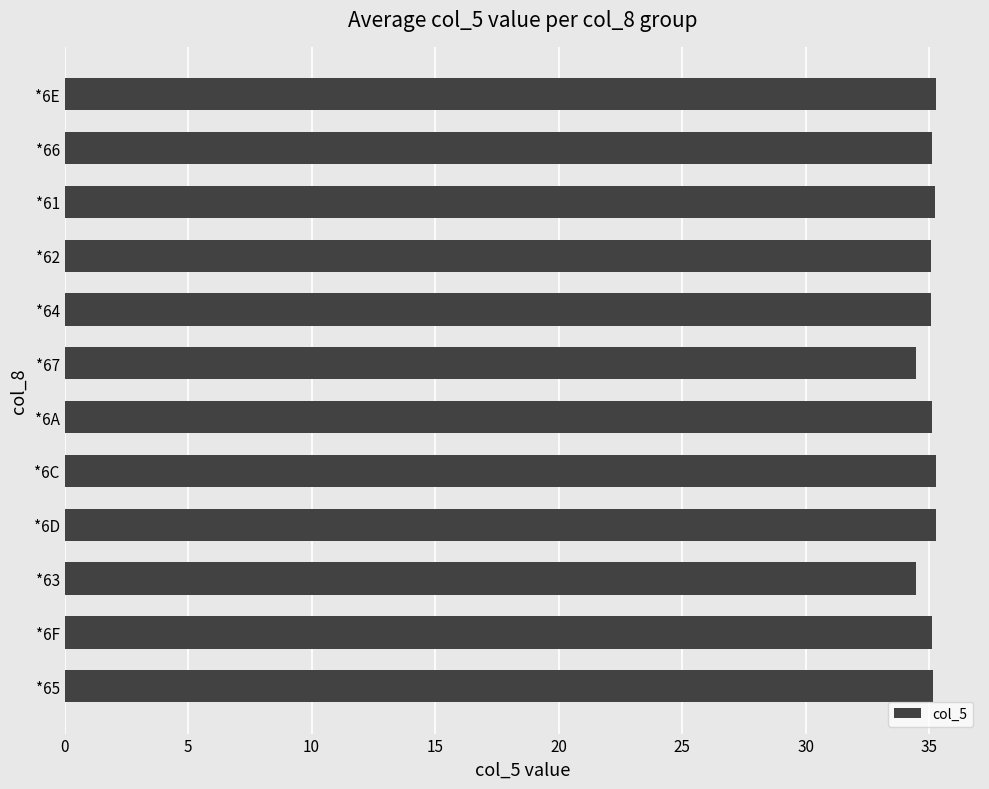

The value at 0 is 56.9. True or false?

False